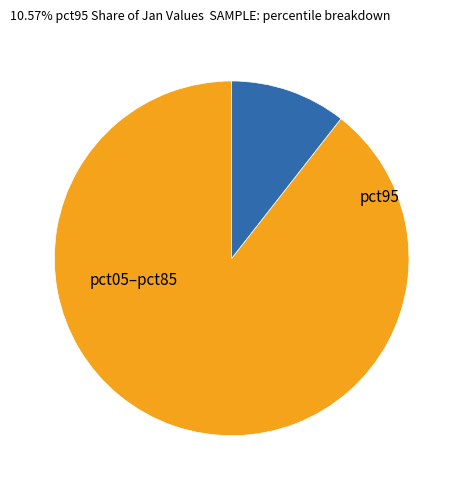

Is there a majority slice in this chart?

Yes